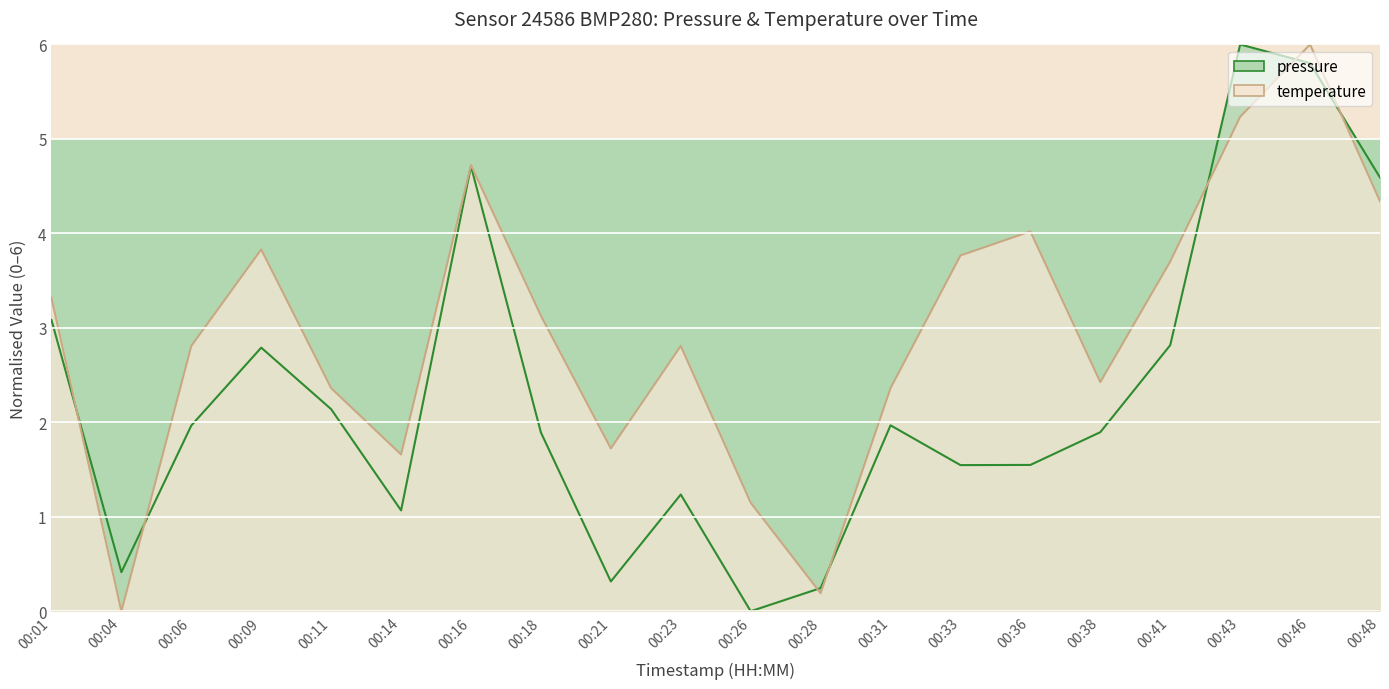

Reading right to left, extract all data points from this chart.

pressure: 00:48=4.6	00:46=5.8	00:43=6.0	00:41=2.8	00:38=1.9	00:36=1.5	00:33=1.5	00:31=2.0	00:28=0.2	00:26=0.0	00:23=1.2	00:21=0.3	00:18=1.9	00:16=4.7	00:14=1.1	00:11=2.1	00:09=2.8	00:06=2.0	00:04=0.4	00:01=3.1
temperature: 00:48=4.3	00:46=6.0	00:43=5.2	00:41=3.7	00:38=2.4	00:36=4.0	00:33=3.8	00:31=2.4	00:28=0.2	00:26=1.1	00:23=2.8	00:21=1.7	00:18=3.1	00:16=4.7	00:14=1.7	00:11=2.4	00:09=3.8	00:06=2.8	00:04=0.0	00:01=3.3